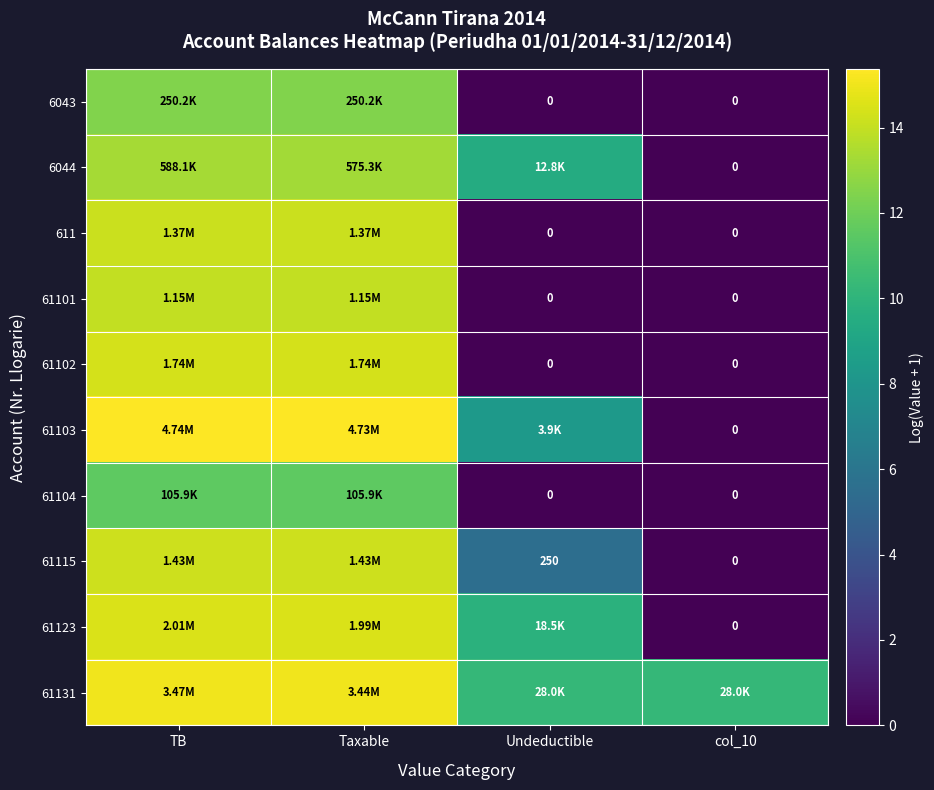

At how many categories does at least one series exceed 6?

4